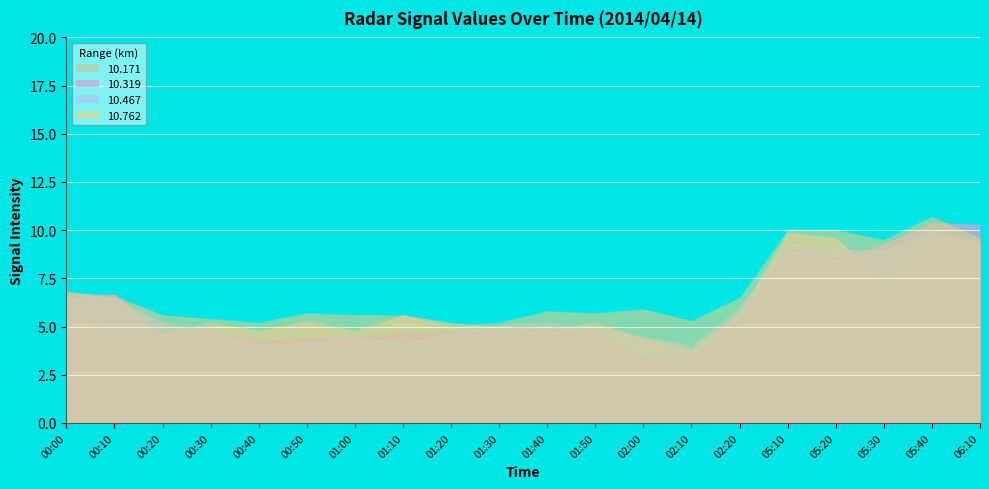

What are all the series names shown in the legend?

10.171, 10.319, 10.467, 10.762